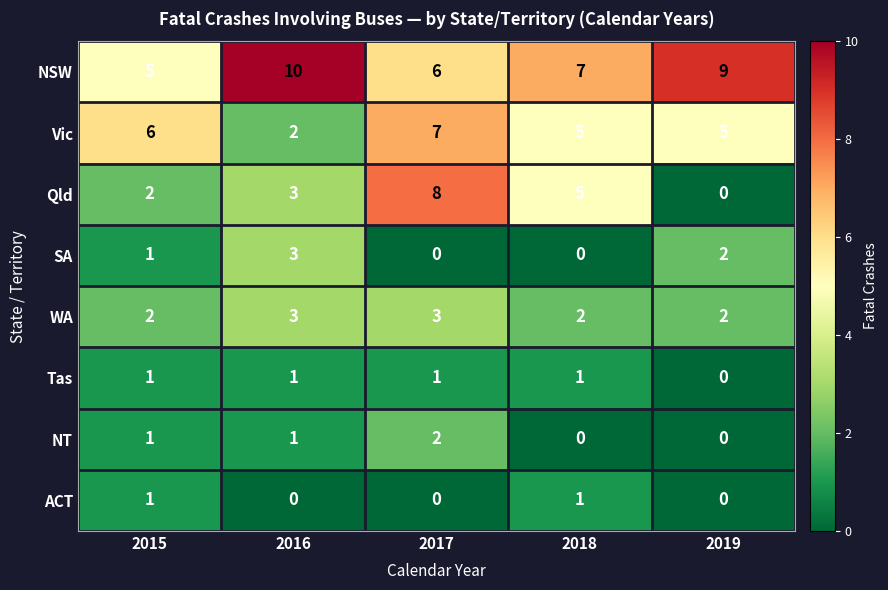

What is the total value across all series at 2016?

23